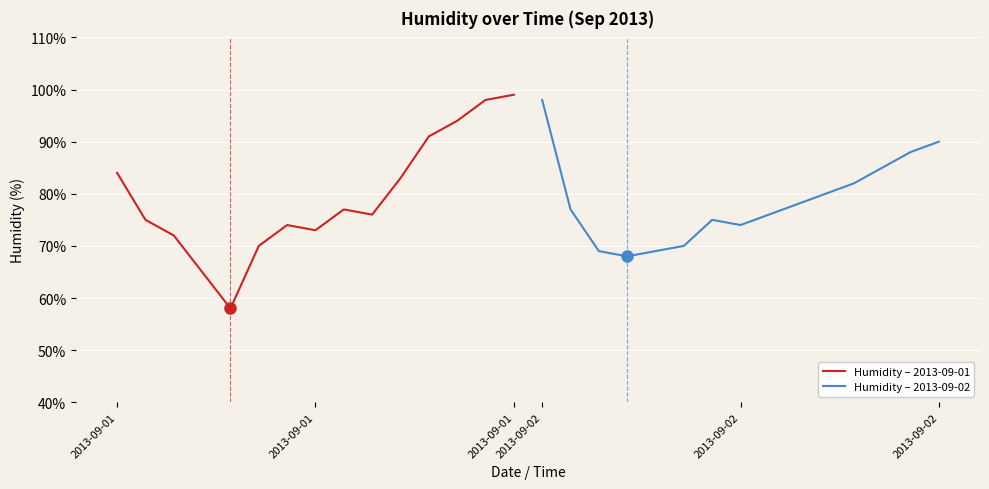

How many categories are shown in the chart?

15